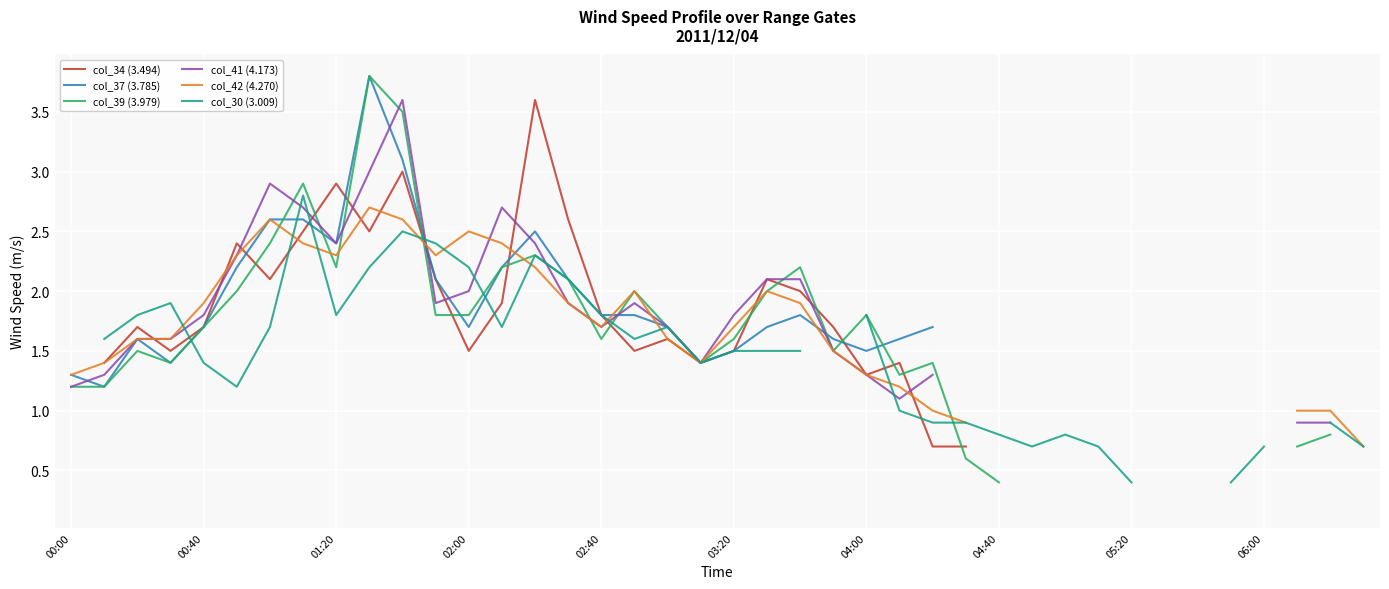

What is the value of the col_42 (4.270) point at the 2nd from the left?

1.4